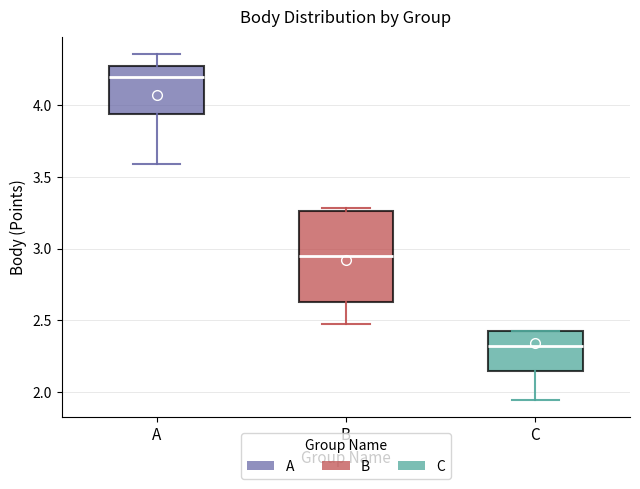

Which box has the lowest median line?

C